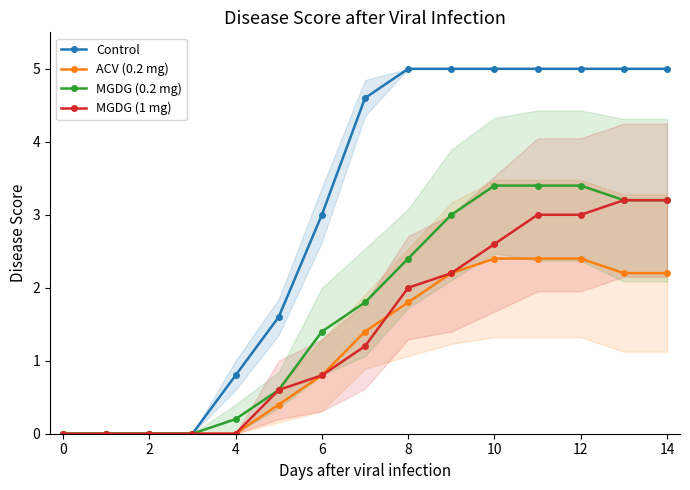

What are all the series names shown in the legend?

Control, ACV (0.2 mg), MGDG (0.2 mg), MGDG (1 mg)